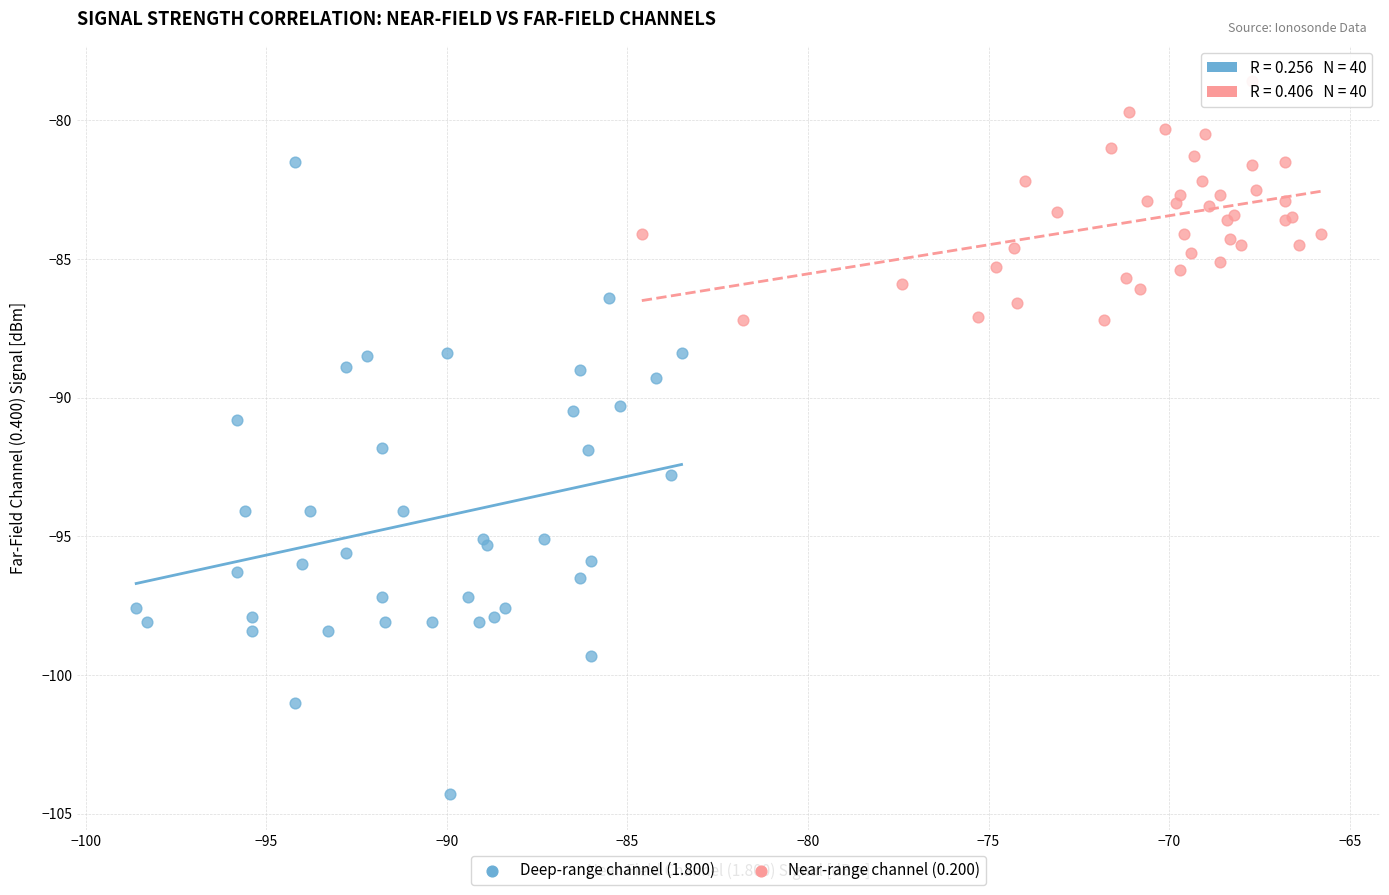

Which series has the widest spread of Y values?

Deep-range channel (1.800)